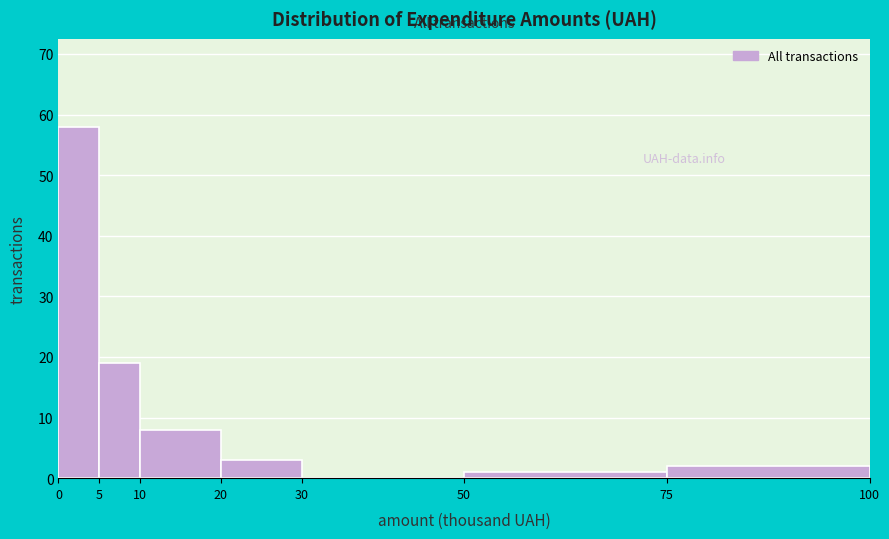

Reading right to left, what are all the values shown in this chart?

75=2	50=1	30=0	20=3	10=8	5=19	0=58